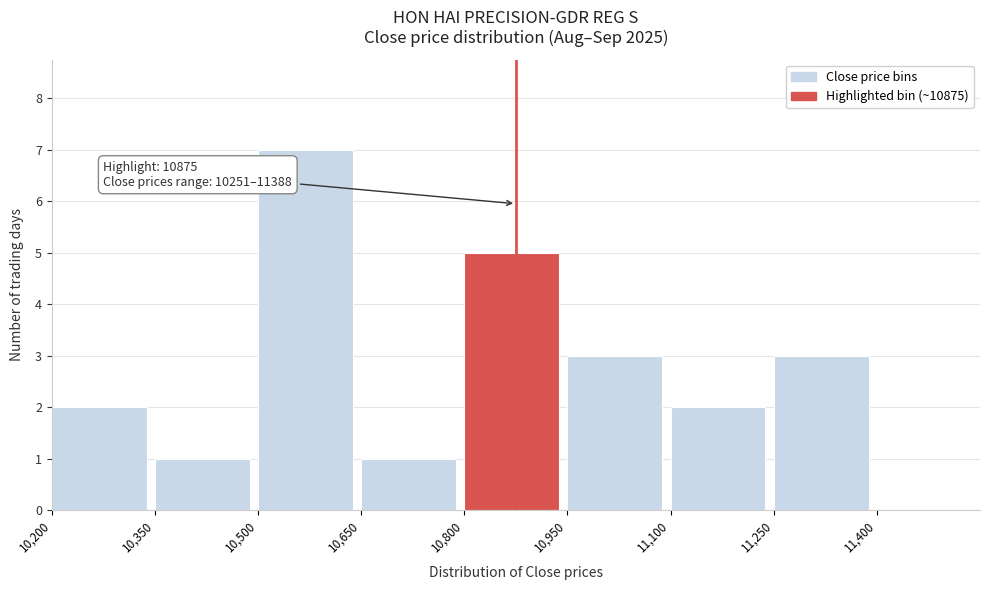

Over which range of the x-axis is the bar tallest?

10500 to 10650